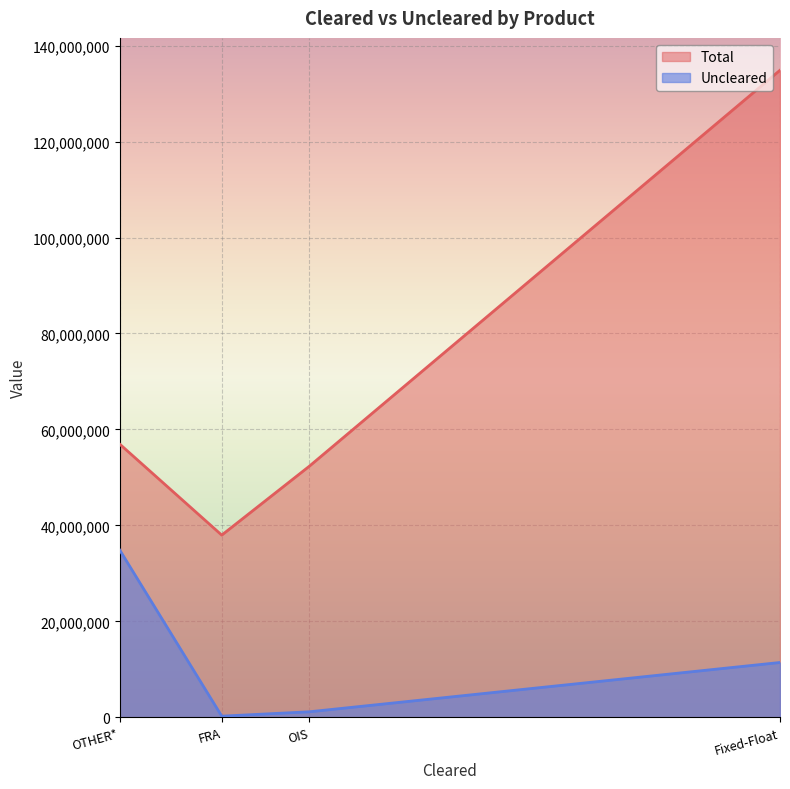

In Total, how many points are lower than both neighbors (excluding endpoints)?

1